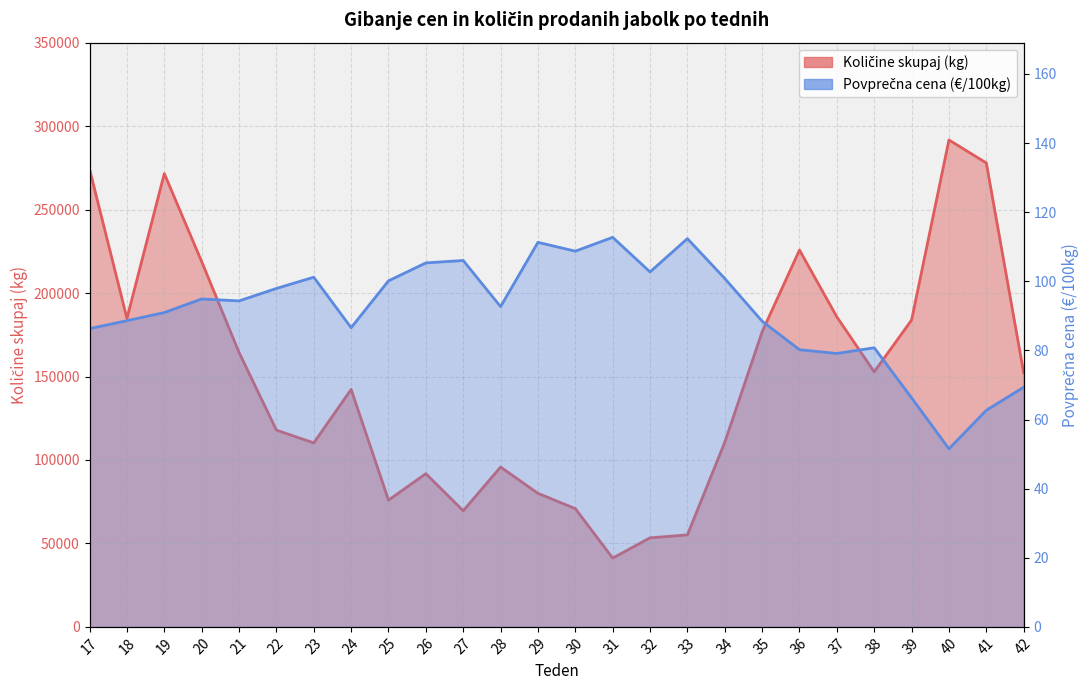

Reading left to right, extract all data points from this chart.

Količine skupaj: 274222.0	184832.0	271578.0	218853.0	164423.0	117877.0	110216.0	142265.0	75933.0	91776.0	69556.0	95766.0	80009.0	70836.0	41206.0	53351.0	55101.0	110571.0	176788.0	225774.0	185707.0	152801.0	183843.0	291727.0	277957.0	152196.0
Povprečna cena: 86.3	88.6	91.0	94.9	94.3	97.9	101.2	86.6	100.1	105.3	106.0	92.7	111.3	108.7	112.7	102.7	112.4	100.8	88.5	80.2	79.1	80.8	66.3	51.5	62.7	69.3